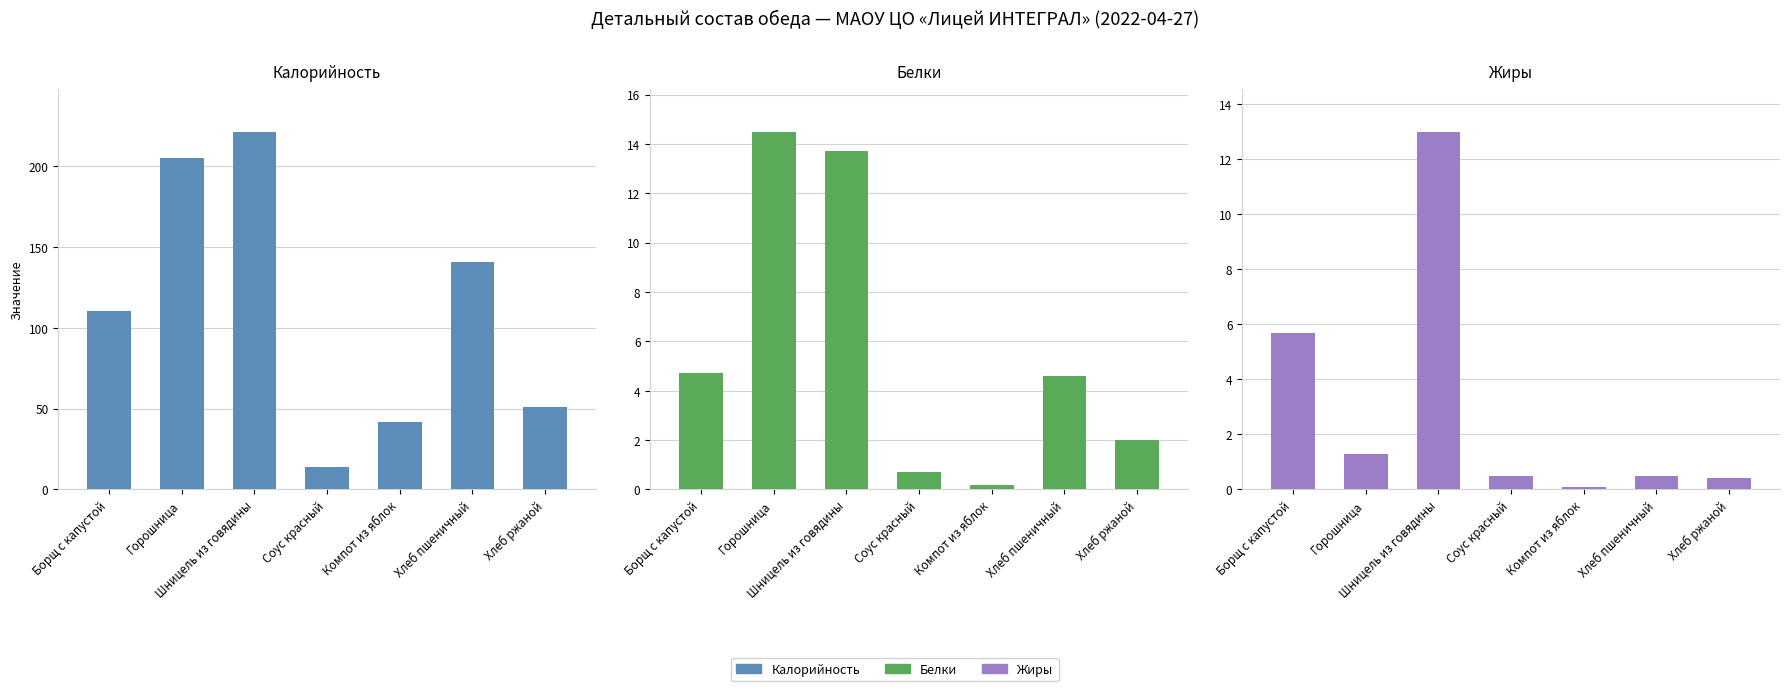

What is the average value of the Жиры series?

3.1